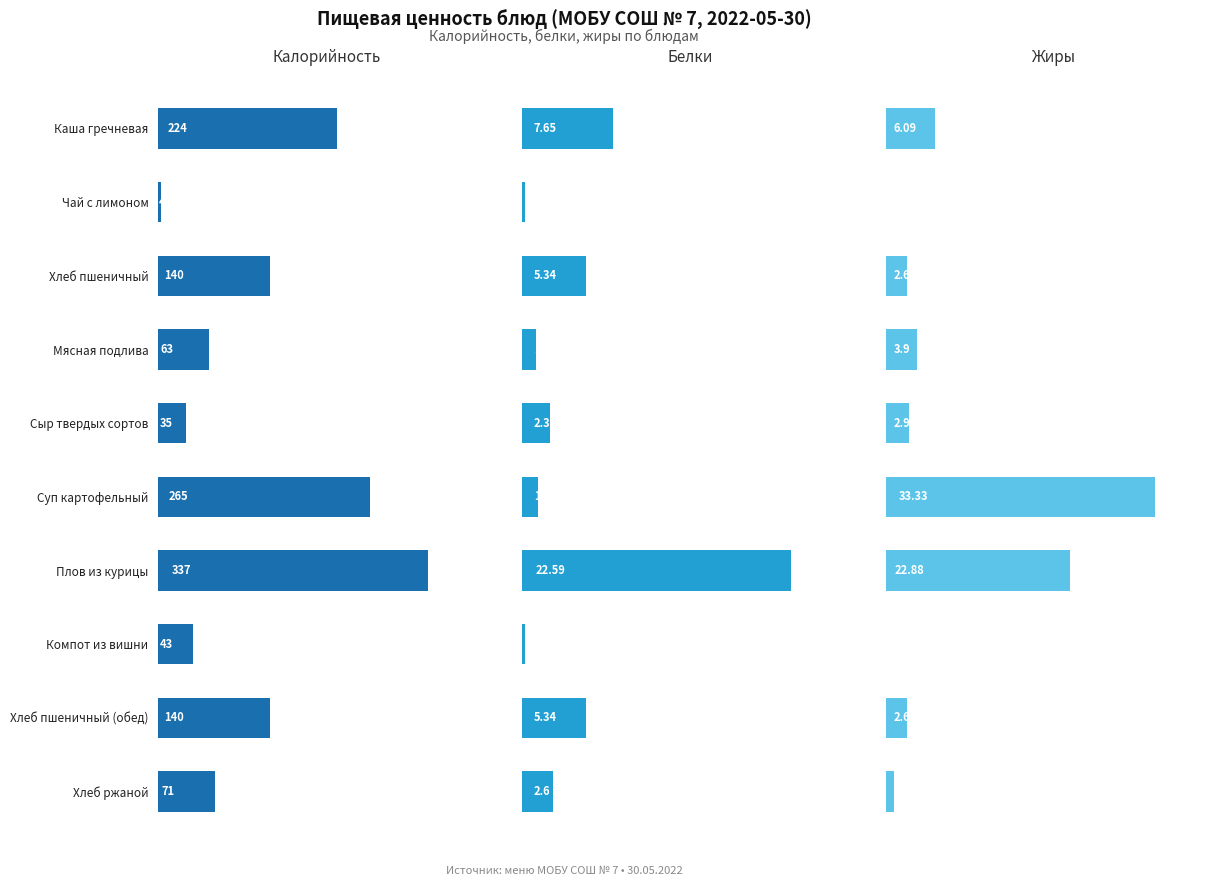

Rank the series by their maximum value, from highest to lowest.

Калорийность, Жиры, Белки